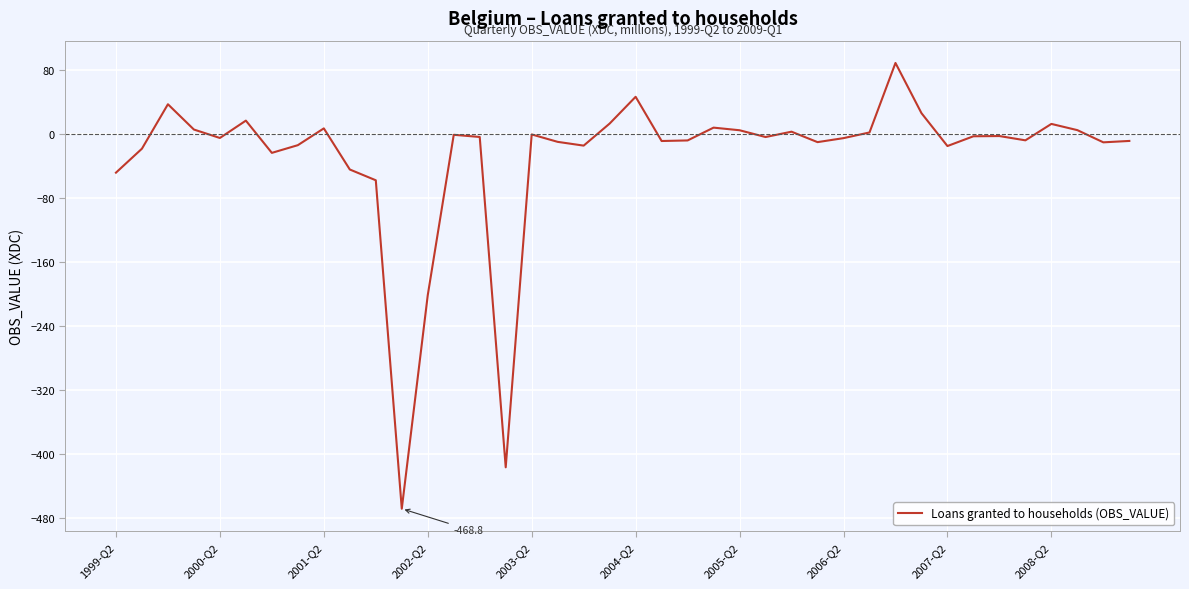

What is the difference between the maximum and minimum values?

557.5